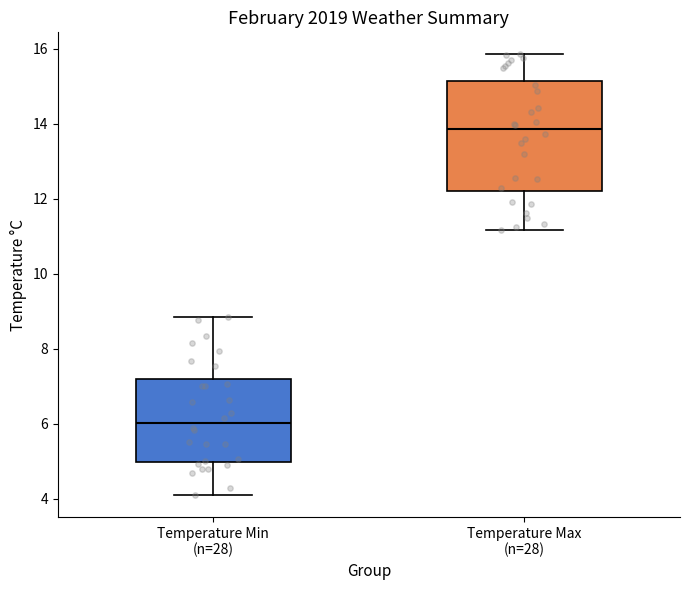

Which box has the highest median line?

Temperature Max (n=28)